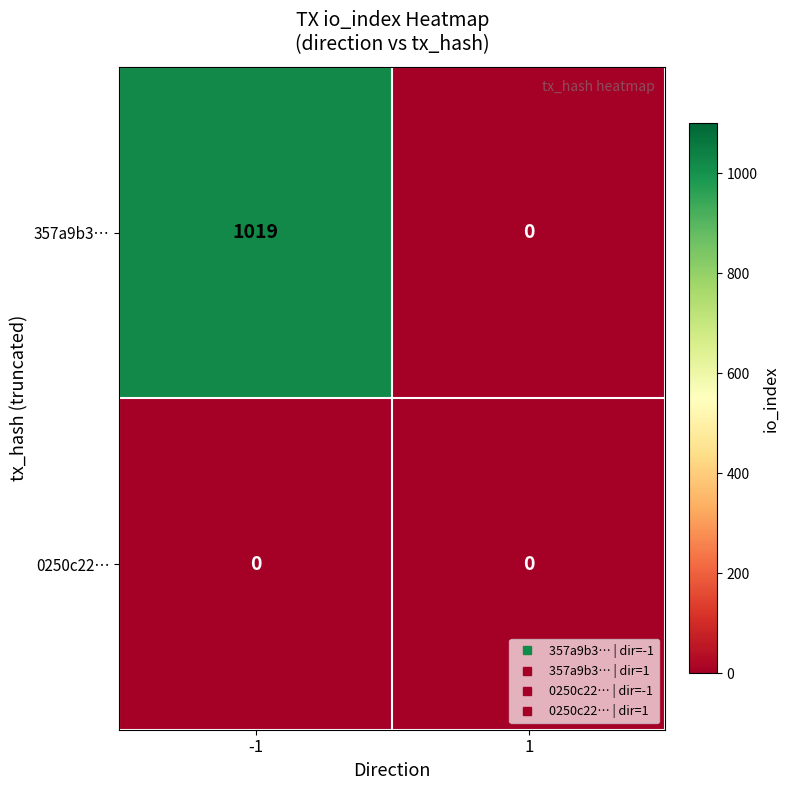

What is the maximum value shown in the chart?

1019